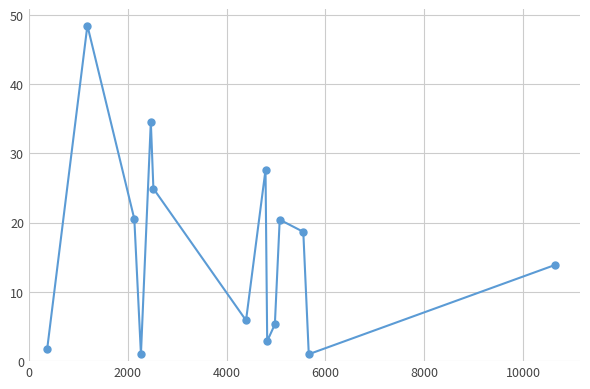

What is the average value?

16.2